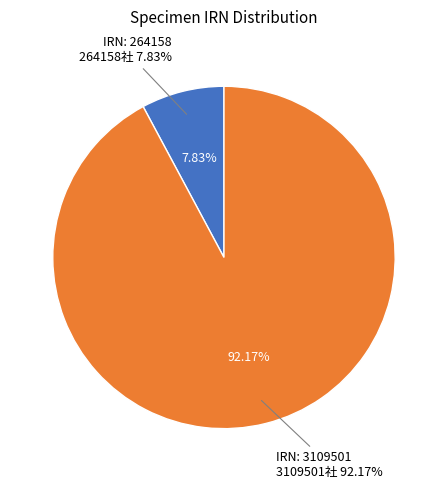

Is there a majority slice in this chart?

Yes